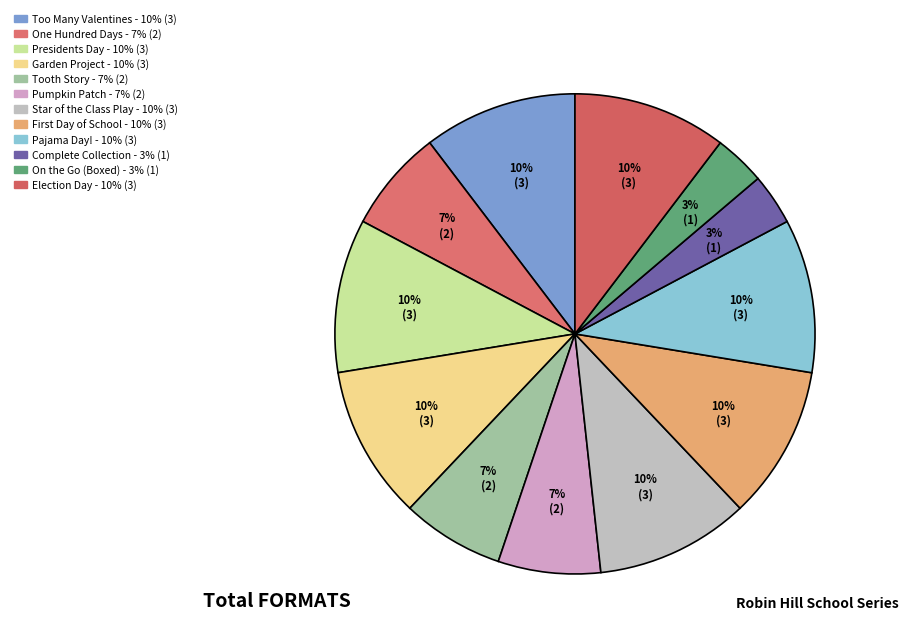

What is the largest slice in the pie chart?

Too Many Valentines